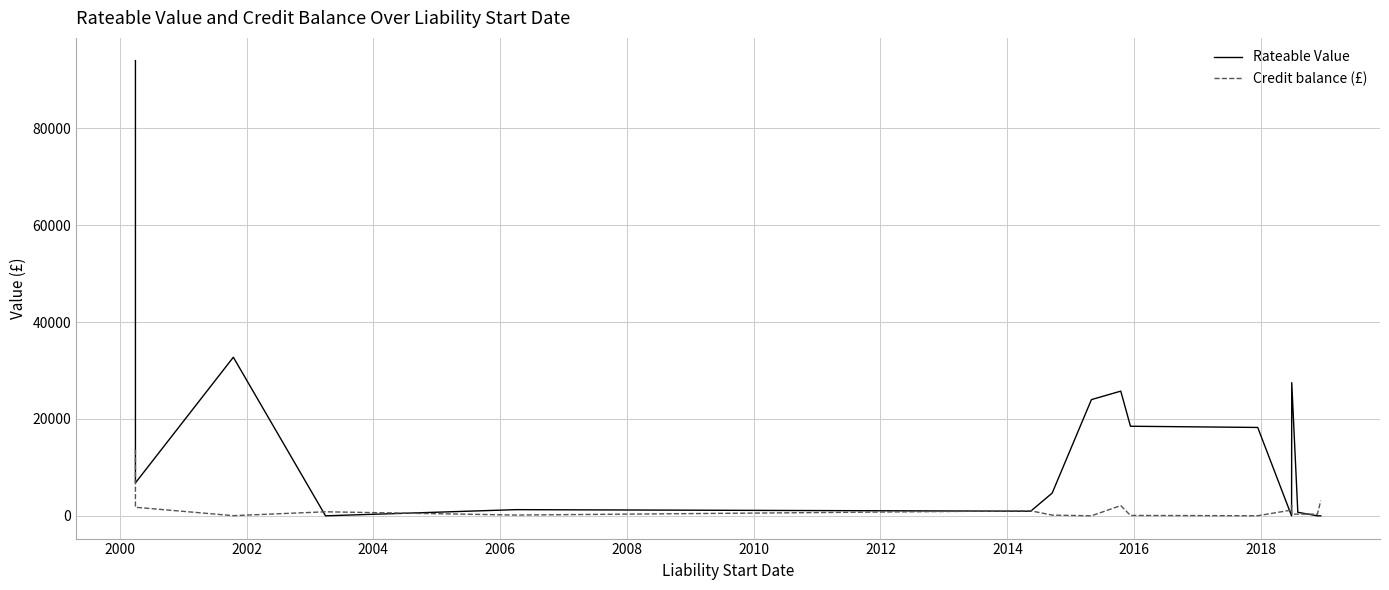

What is the label of the 10th point from the right?

2012